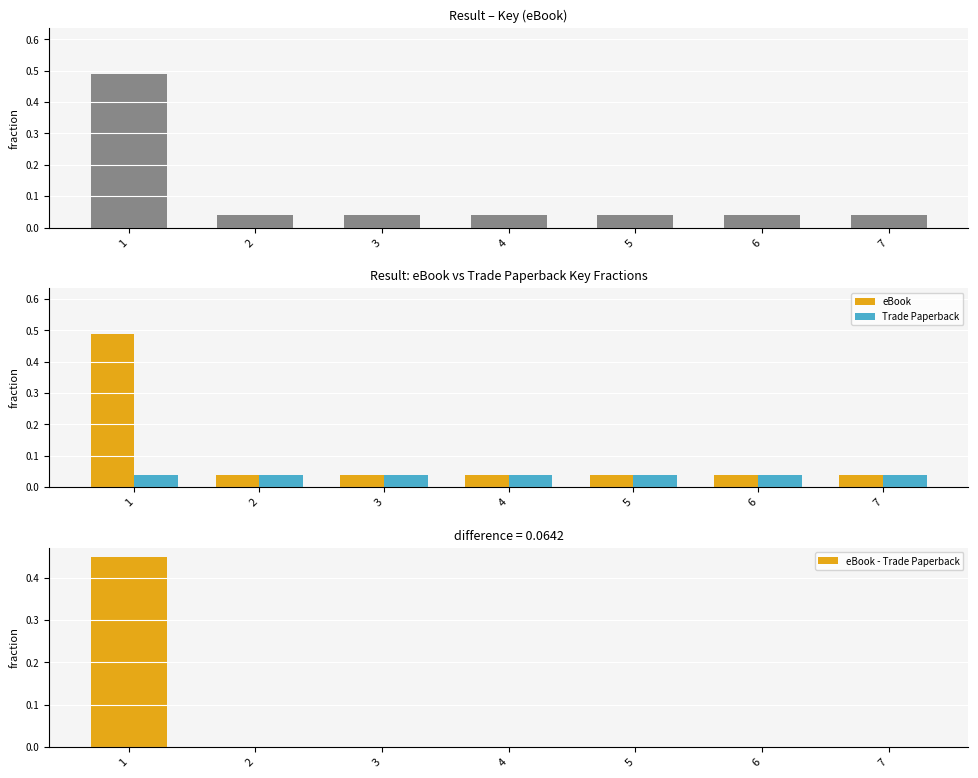

Which series has the widest spread of values?

eBook